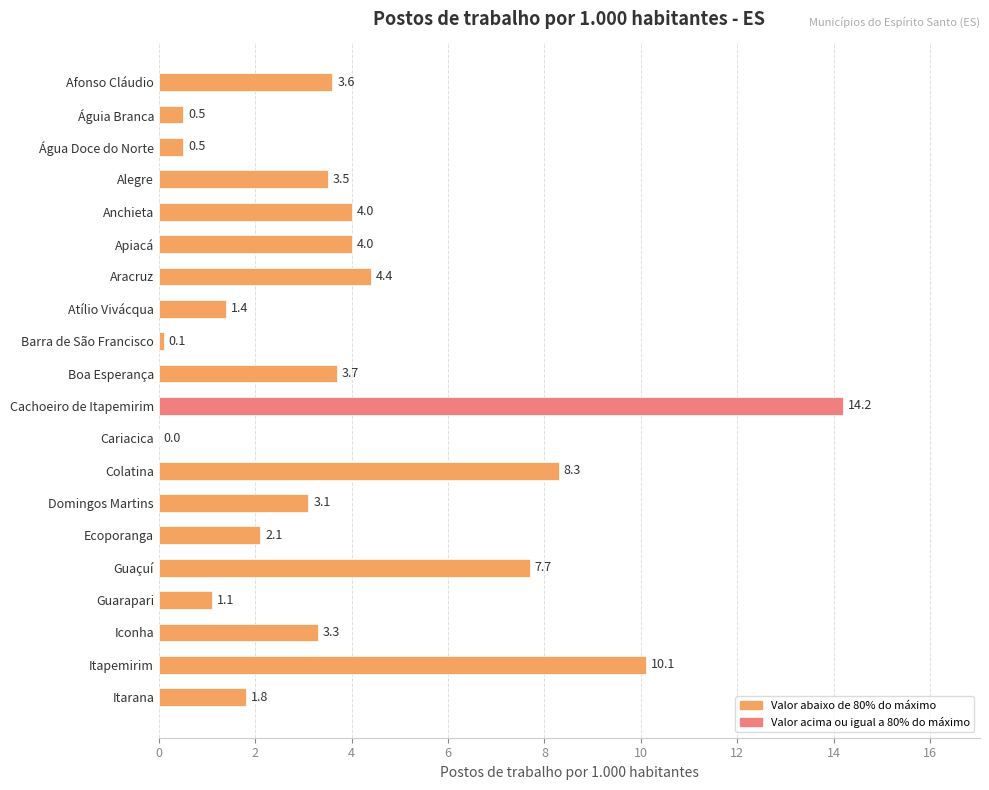

What is the maximum value shown in the chart?

14.2